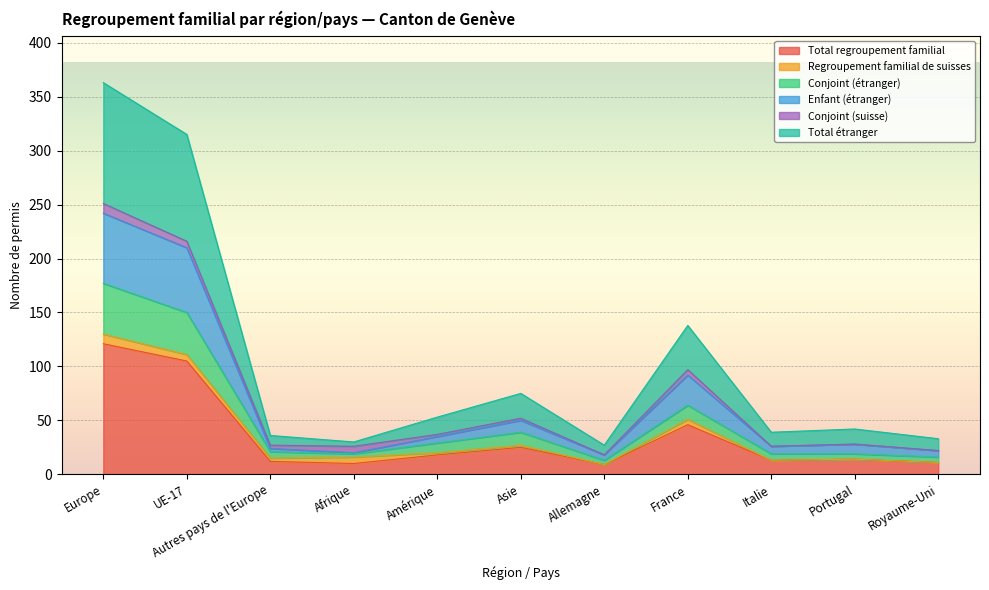

Does the chart display data point markers on the line(s)?

No